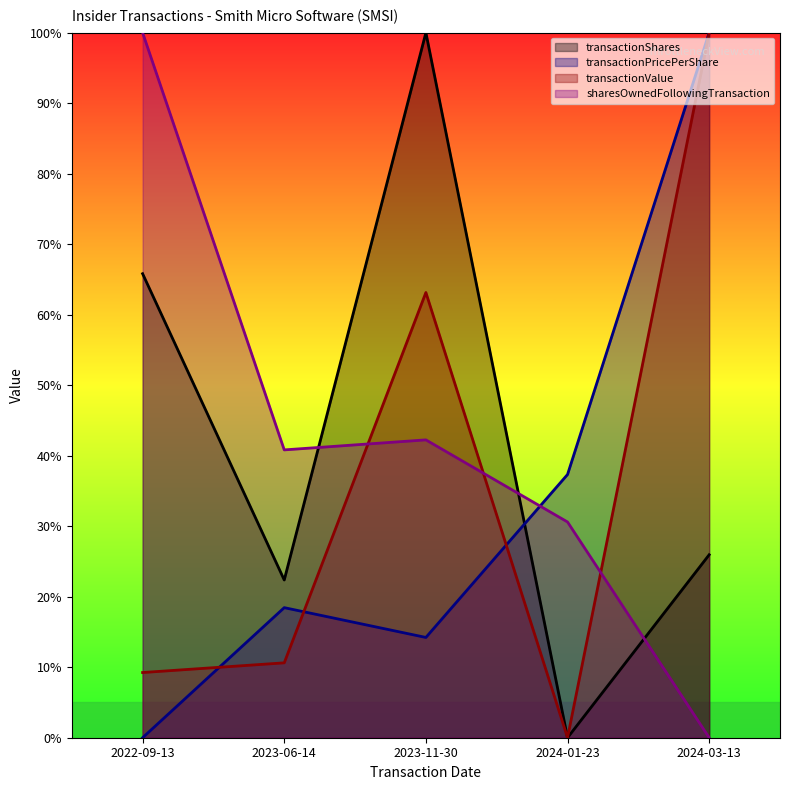

What position from the left is 2023-06-14?

2